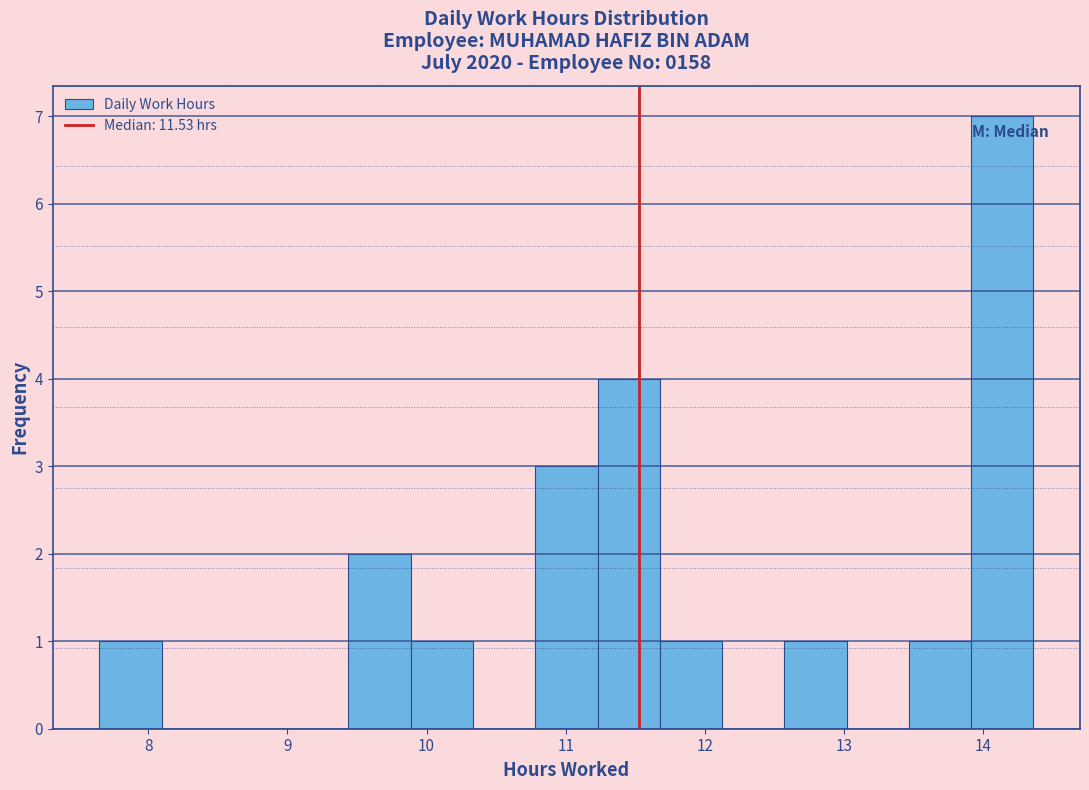

What is the height of the bar covering 11.2 to 11.7 on the x-axis? Neither the bar edges nor the heights are printed on the chart, so give them approximately, as read against the axes.

4